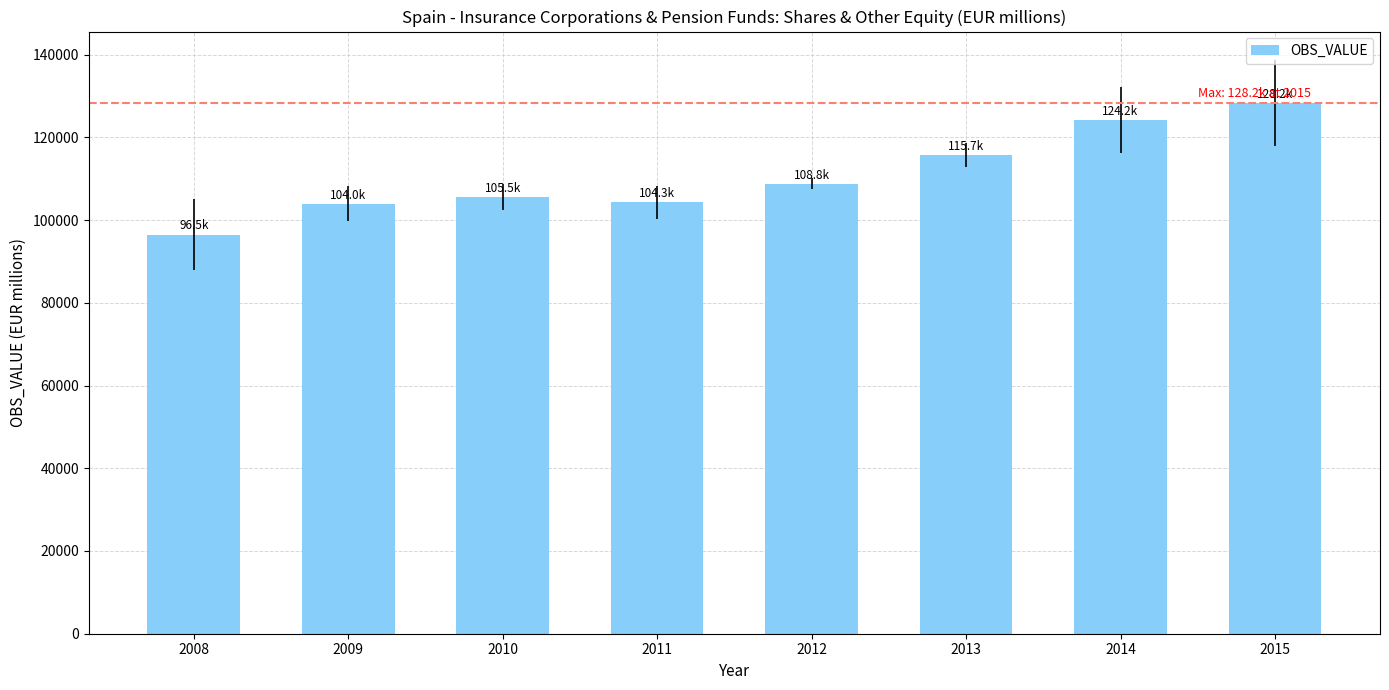

The chart shows a value of 67458 at 2012. True or false?

False